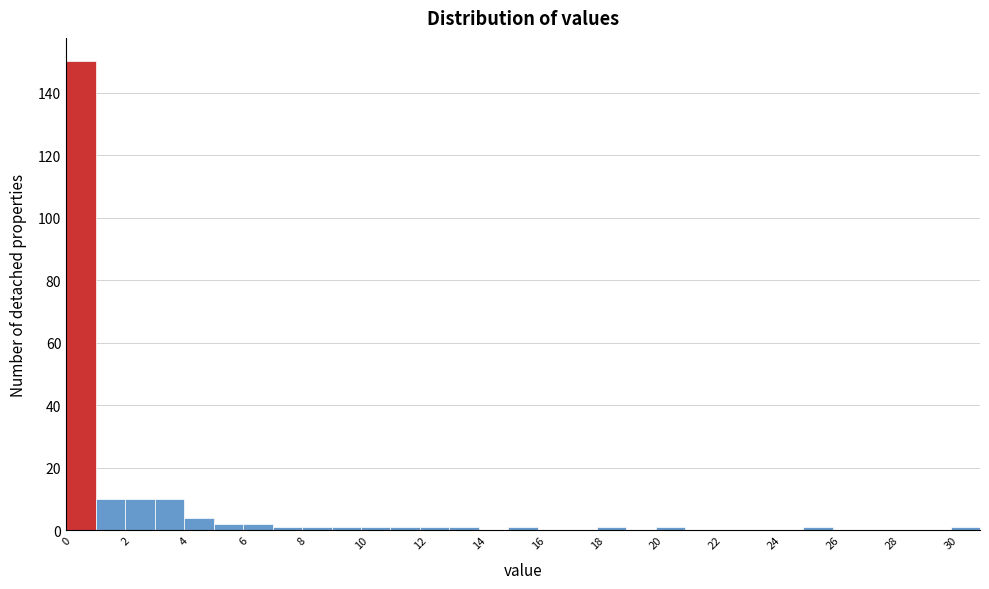

Over which range of the x-axis is the bar tallest?

0 to 1